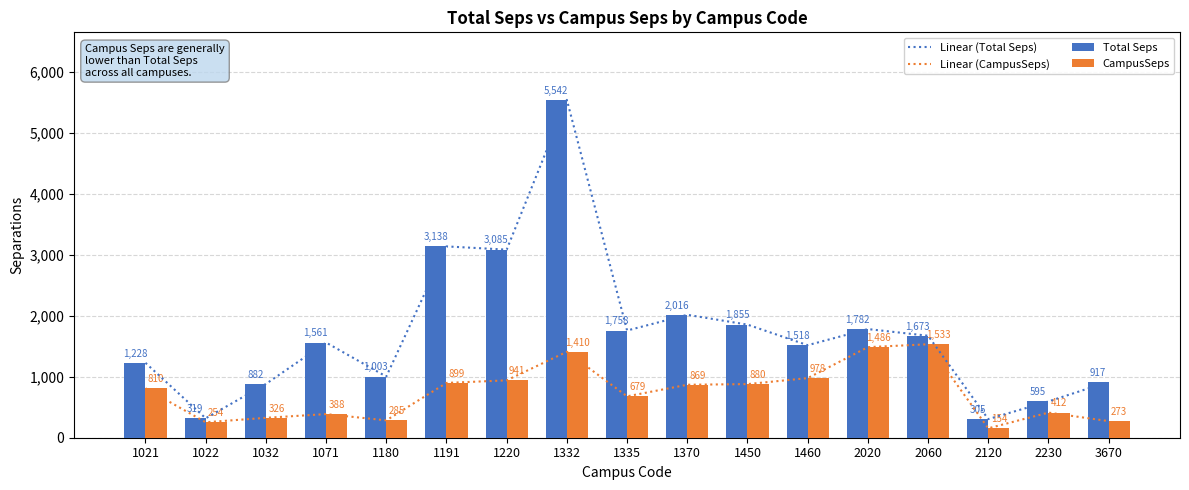

The Linear (Total Seps) series shows 1003.4 at 1180. True or false?

True